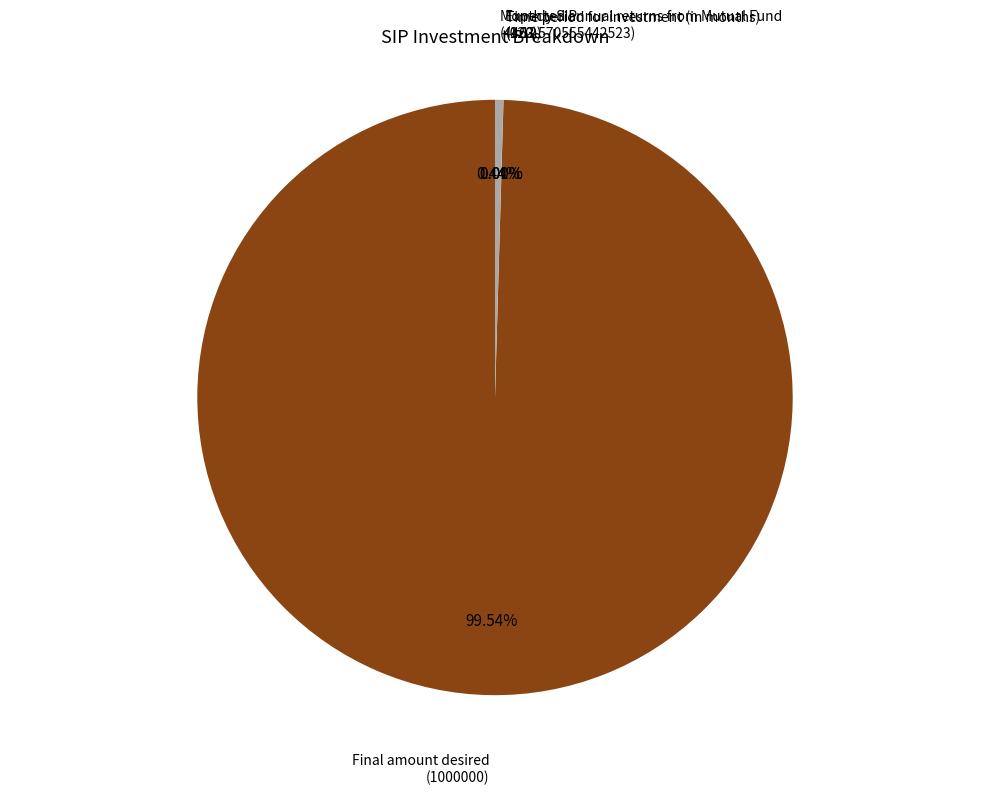

Is there any slice that represents more than half of the pie?

Yes